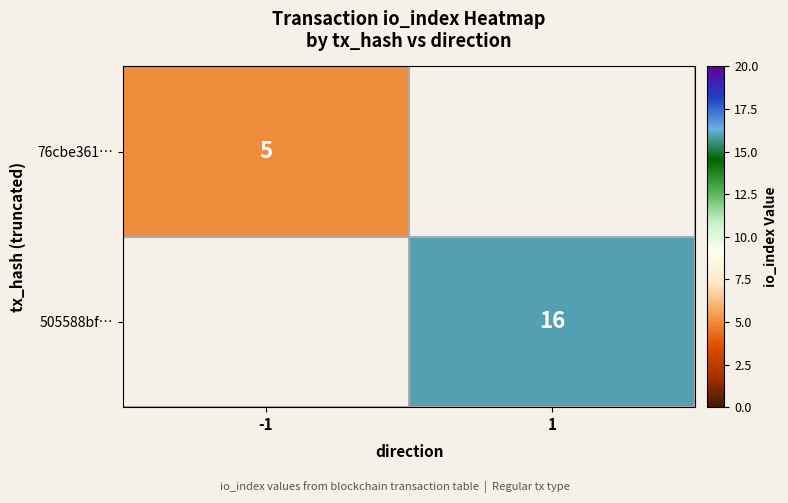

True or false: 505588bf… has a value of 16 at 1.

True